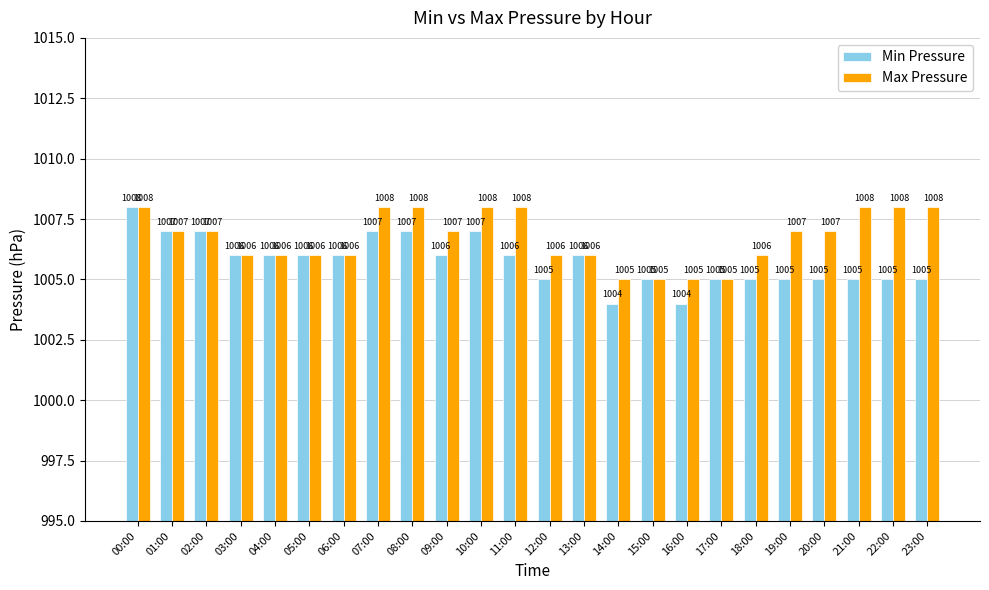

What is the approximate value of Max Pressure at 12:00?

1006